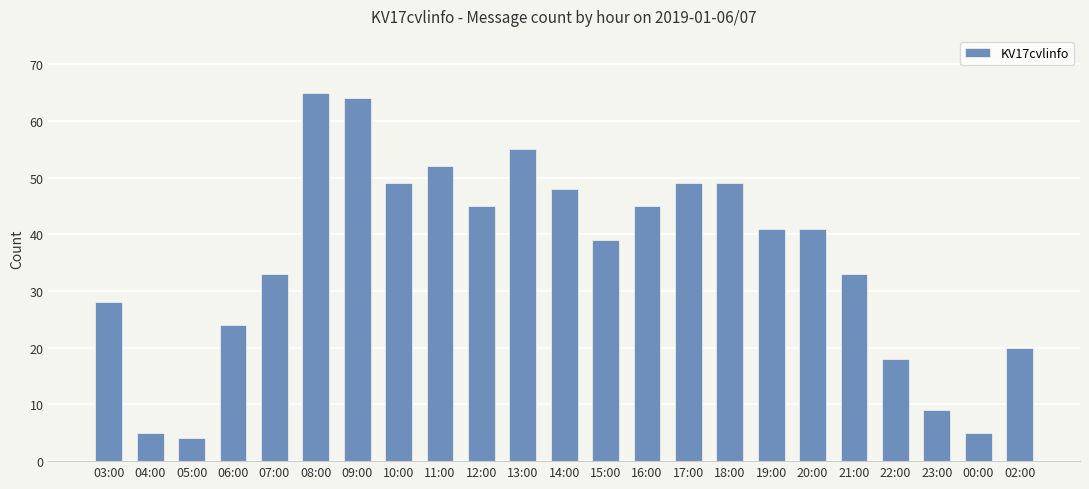

What is the average value?

36